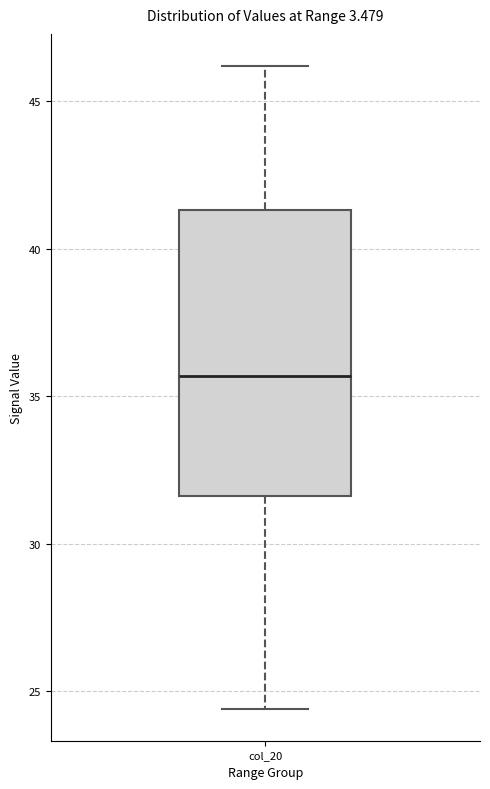

Read this box plot against the y-axis: the position of the median line, the range covered by the box, and the ends of both whiskers. The values are not printed on the chart, so give them approximately, as read against the axis.

median 35.5, box 31.5 to 41.5, whiskers 24.5 to 46.0